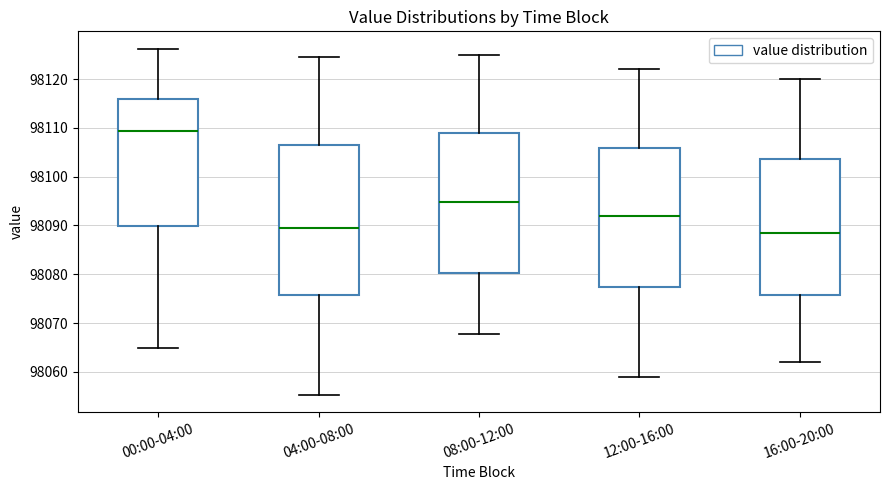

Reading left to right, read every box against the y-axis: the position of its median line, the range the box covers, and the ends of its whiskers. The values are not printed on the chart, so give them approximately, as read against the axis.

00:00-04:00: median 98109, box 98090 to 98116, whiskers 98065 to 98126
04:00-08:00: median 98090, box 98076 to 98106, whiskers 98055 to 98125
08:00-12:00: median 98095, box 98080 to 98109, whiskers 98068 to 98125
12:00-16:00: median 98092, box 98077 to 98106, whiskers 98059 to 98122
16:00-20:00: median 98089, box 98076 to 98104, whiskers 98062 to 98120